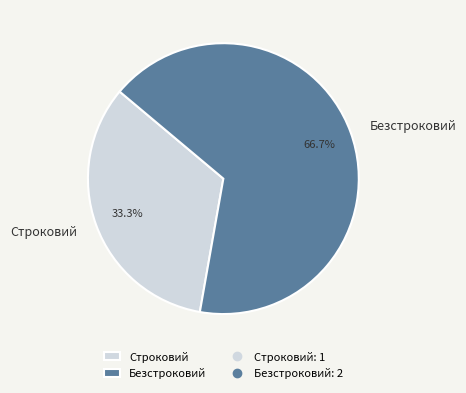

Approximately how many times larger is the value at Безстроковий compared to Строковий?

2.0